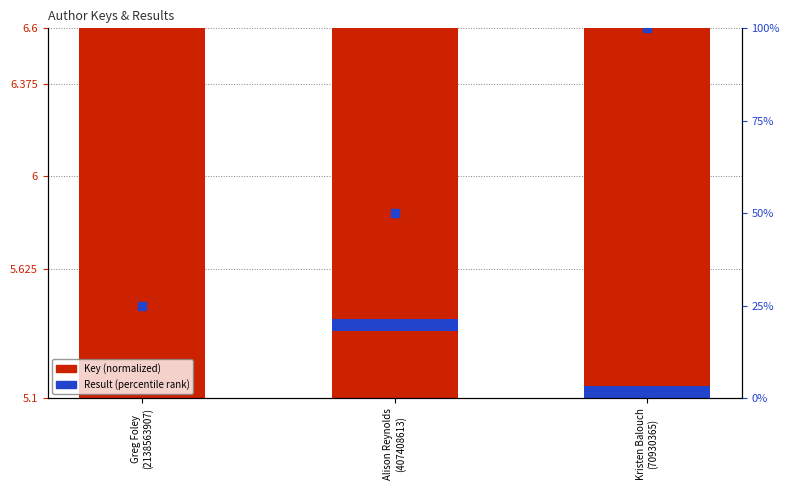

Is the value of Key (normalized) at Kristen Balouch
(70930365) greater than the value of Result (percentile rank) at Kristen Balouch
(70930365)?

No